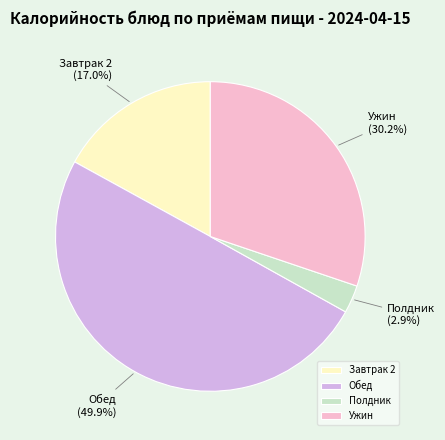

What is the smallest slice in the pie chart?

Полдник